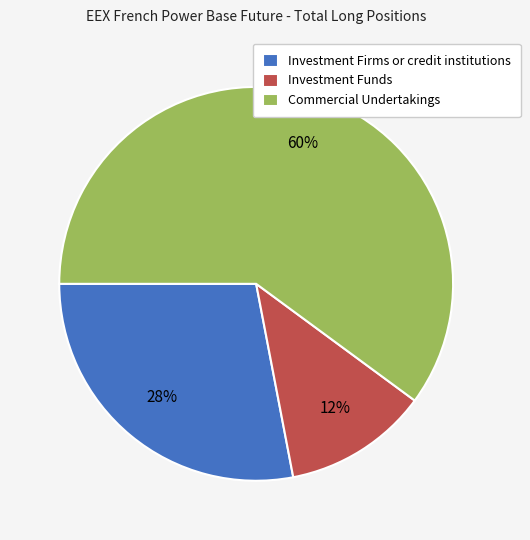

To the nearest percent, what is the average slice percentage?

33%